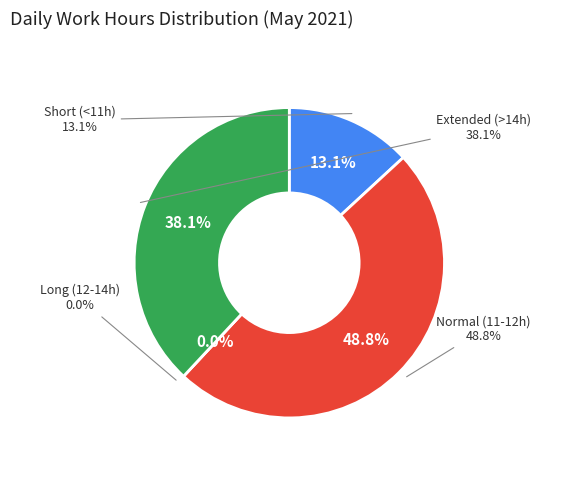

Does Day 20 account for over 50% of the chart?

No